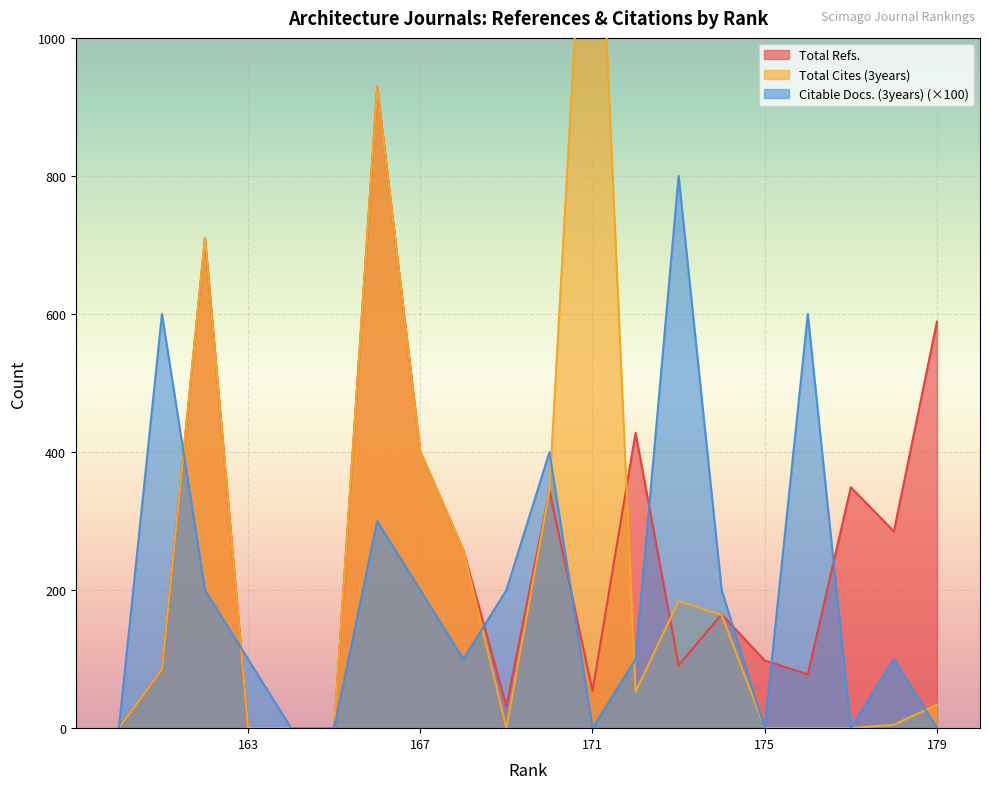

Which label corresponds to the smallest value in the chart?

165